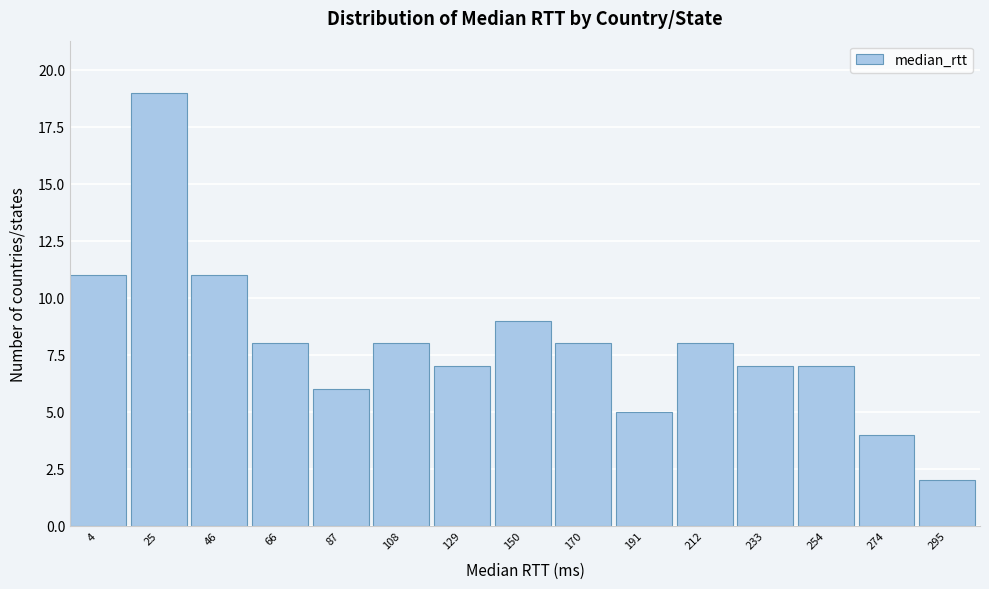

Reading left to right, extract all data points from this chart.

4=11	25=19	46=11	66=8	87=6	108=8	129=7	150=9	170=8	191=5	212=8	233=7	254=7	274=4	295=2